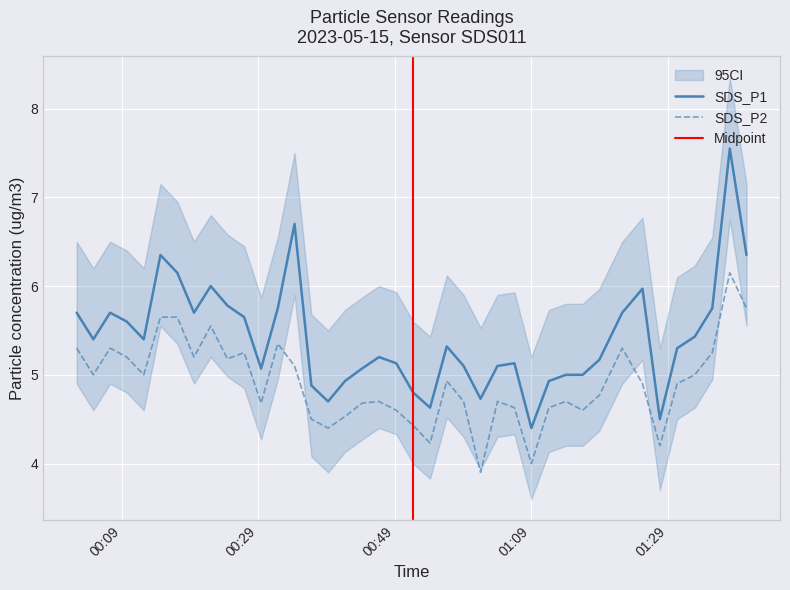

What is the difference between the maximum and minimum values in the SDS_P1 series?

3.1